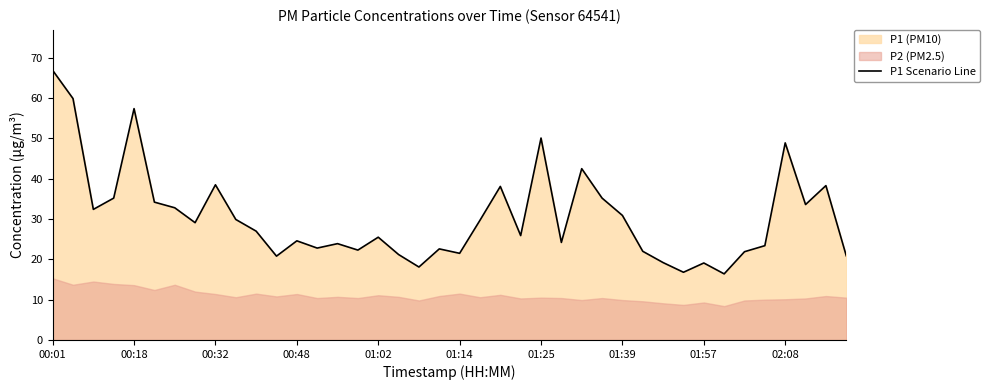

What is the sum of all values?

1223.7